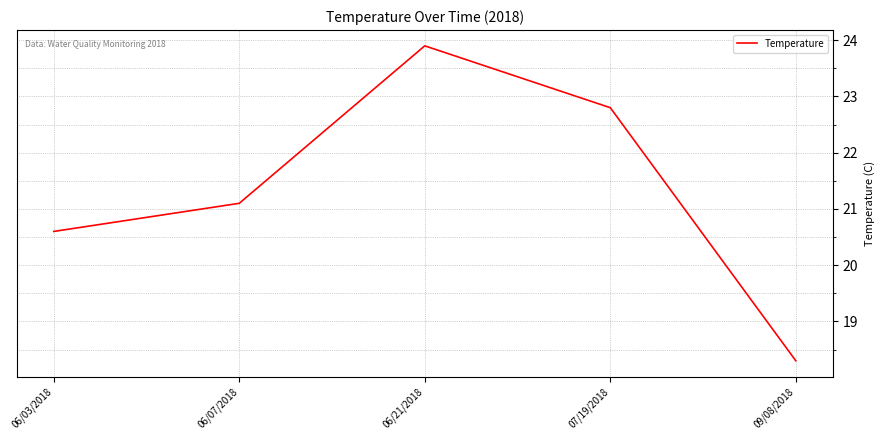

What is the difference between the values at 06/07/2018 and 06/03/2018?

0.5